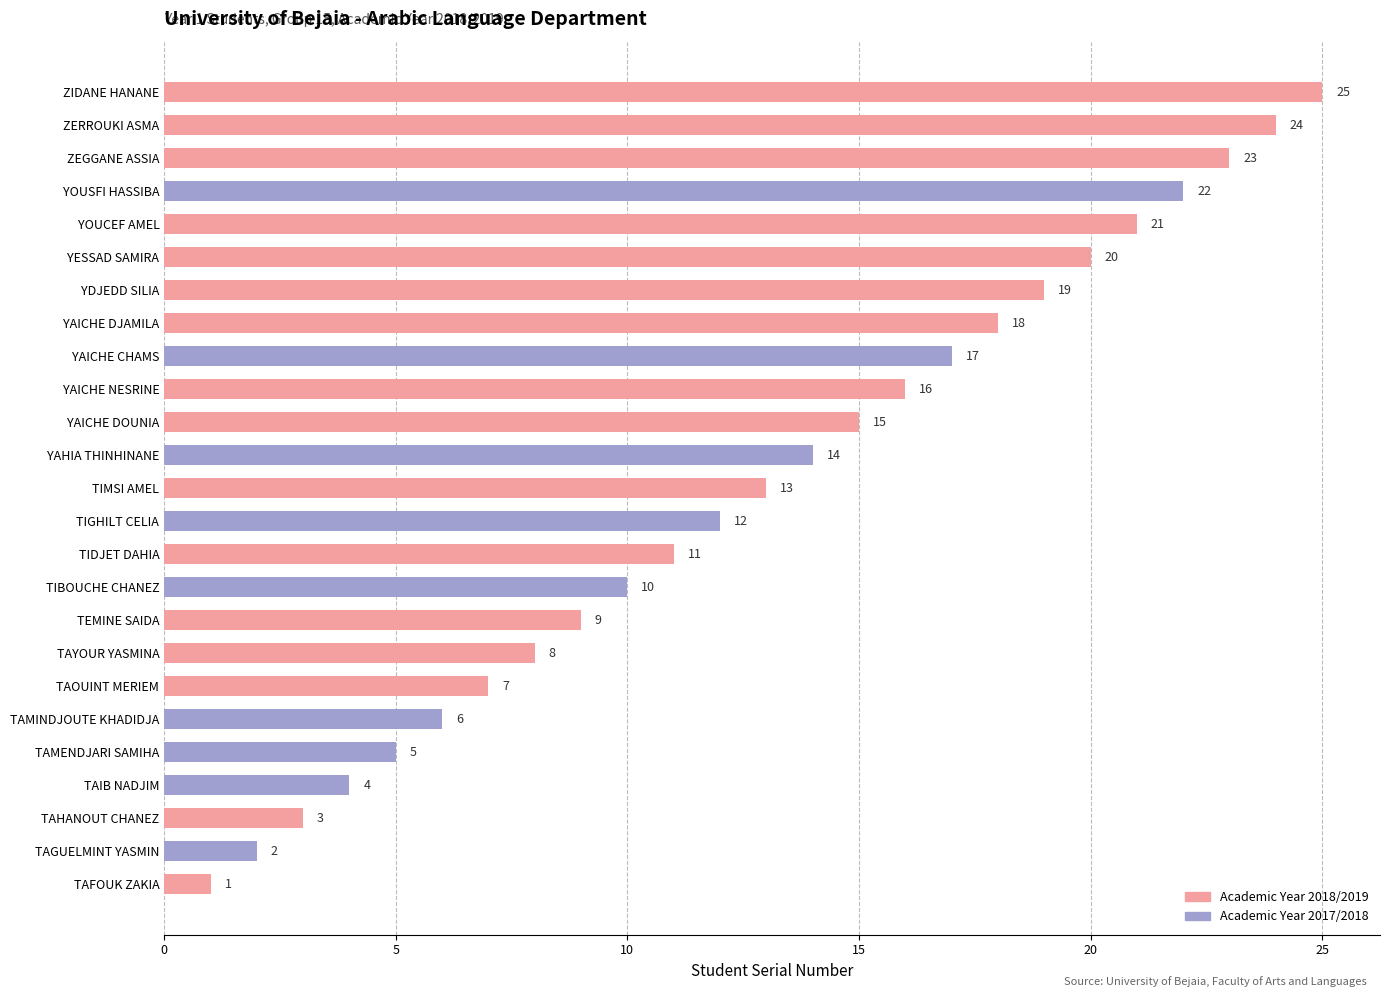

Rank the categories by value from highest to lowest.

ZIDANE HANANE, ZERROUKI ASMA, ZEGGANE ASSIA, YOUSFI HASSIBA, YOUCEF AMEL, YESSAD SAMIRA, YDJEDD SILIA, YAICHE DJAMILA, YAICHE CHAMS, YAICHE NESRINE, YAICHE DOUNIA, YAHIA THINHINANE, TIMSI AMEL, TIGHILT CELIA, TIDJET DAHIA, TIBOUCHE CHANEZ, TEMINE SAIDA, TAYOUR YASMINA, TAOUINT MERIEM, TAMINDJOUTE KHADIDJA, TAMENDJARI SAMIHA, TAIB NADJIM, TAHANOUT CHANEZ, TAGUELMINT YASMIN, TAFOUK ZAKIA